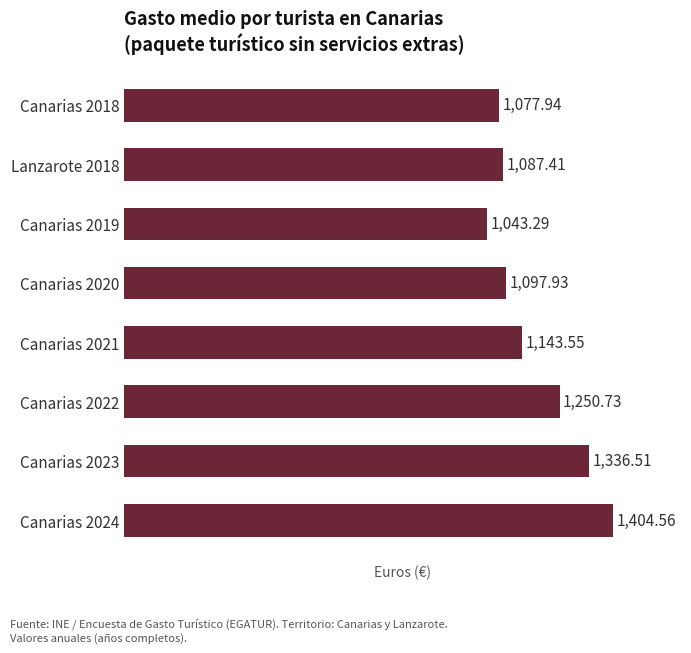

What is the change in value from Canarias 2019 to Canarias 2020?

+54.6